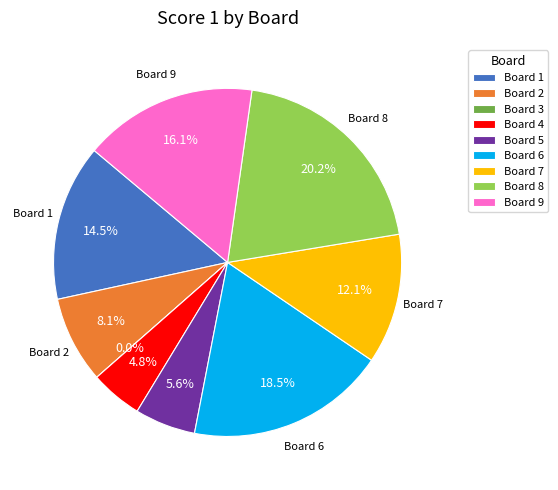

How many slices are in this pie chart?

9